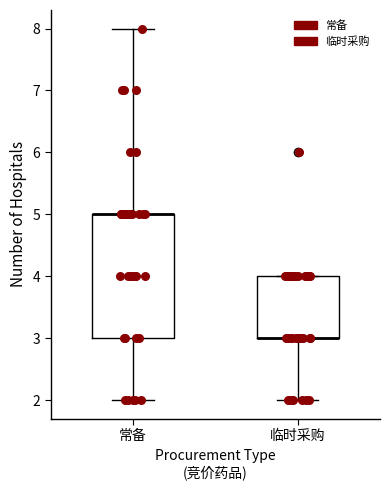

Where is the upper edge of the box for 常备 on the y-axis? The values are not printed on the chart, so give them approximately, as read against the axis.

5